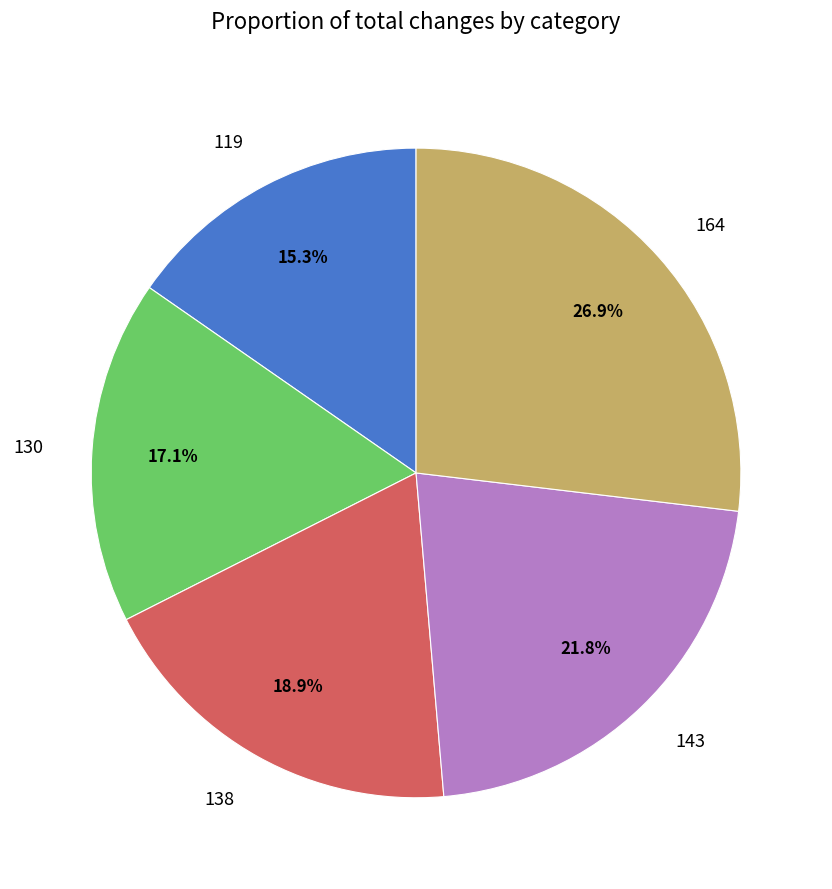

How much of the chart is everything except 138?

81.1%